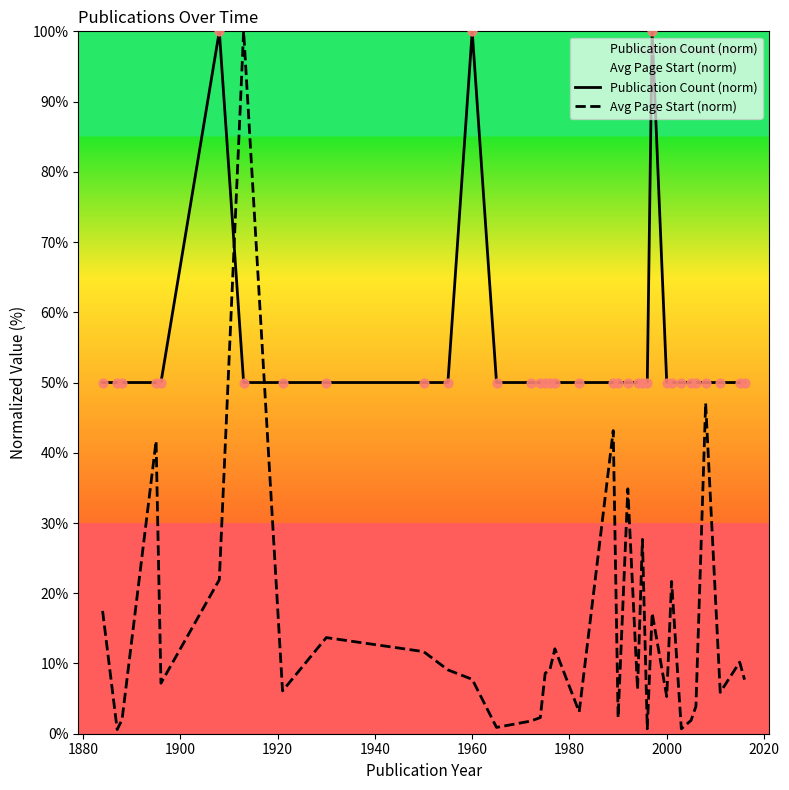

Which series has the largest Y range (max minus min)?

Avg Page Start (norm)